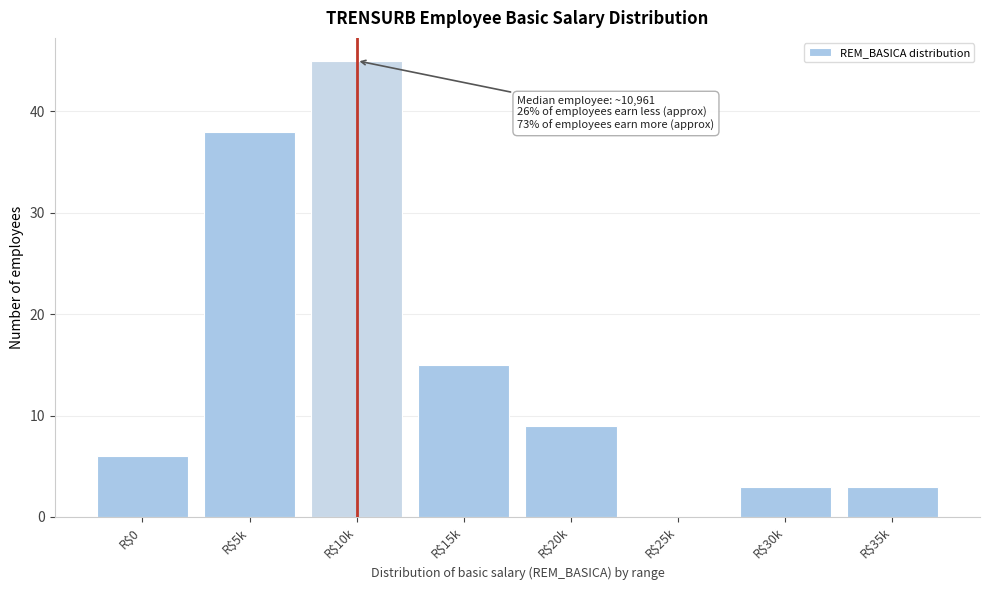

What value does the data have at R$20k, to the nearest 5?

10